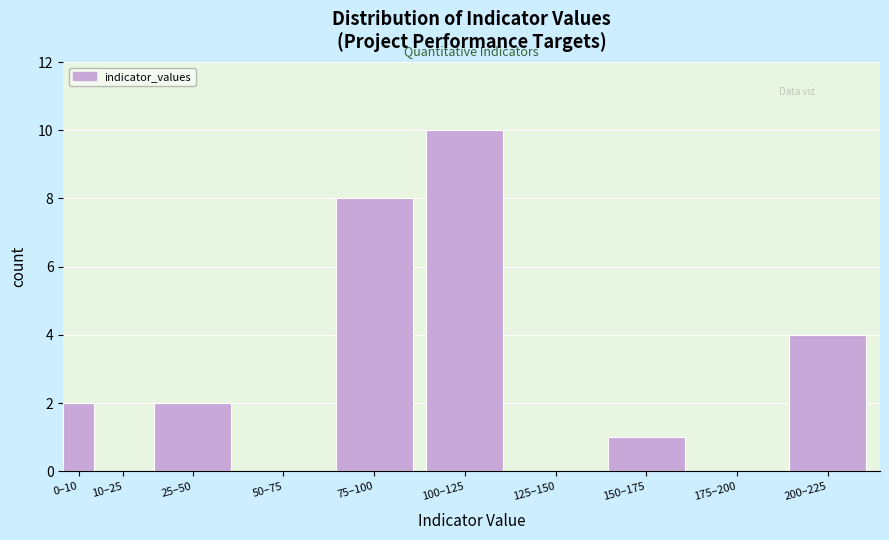

Reading left to right, what are all the values shown in this chart?

0–10=2	10–25=0	25–50=2	50–75=0	75–100=8	100–125=10	125–150=0	150–175=1	175–200=0	200–225=4